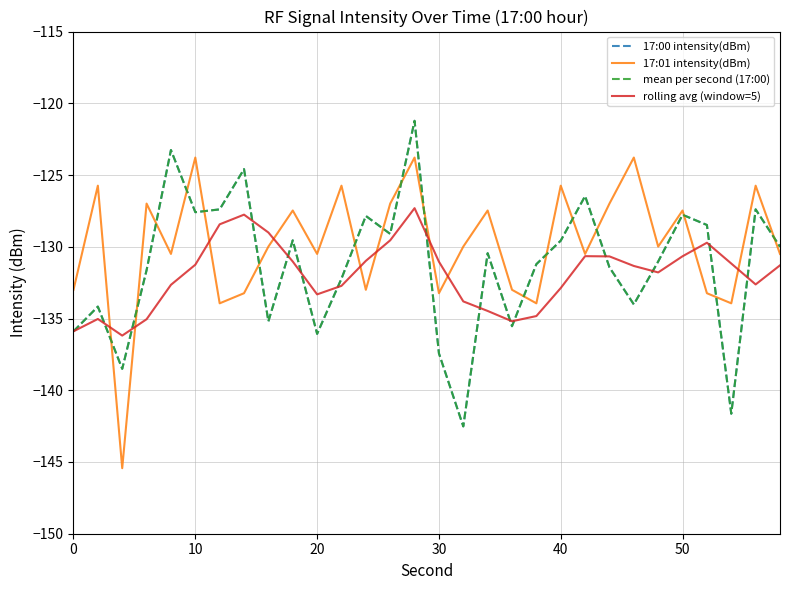

Is this an area chart (filled region under the line)?

No